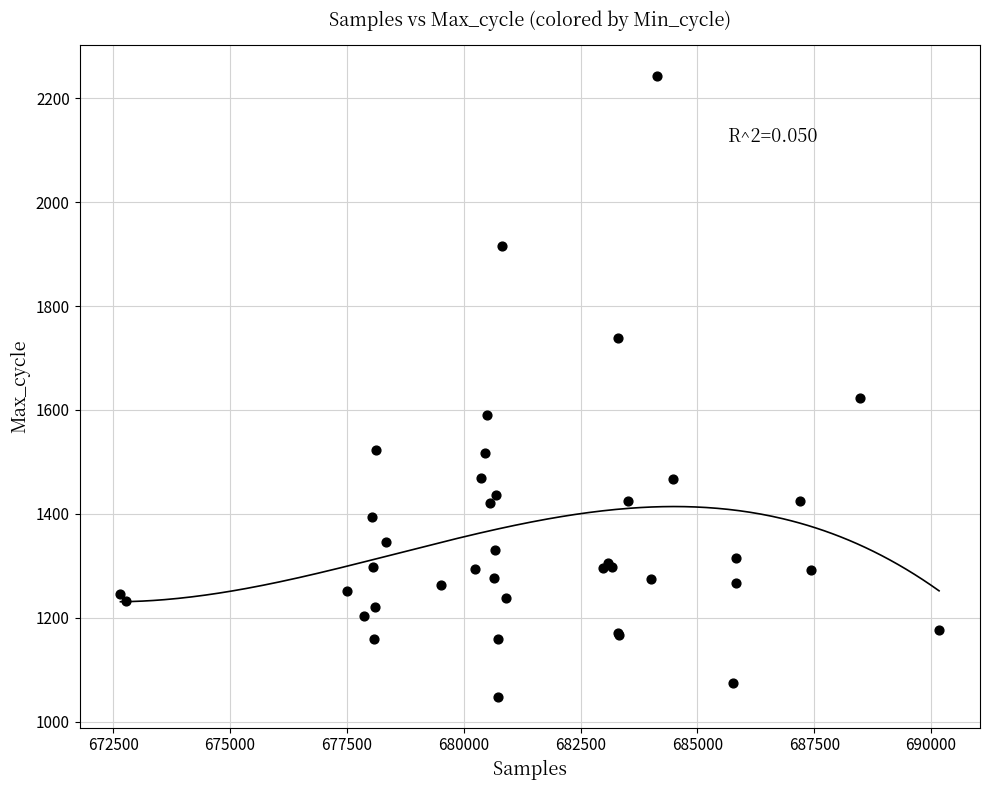

What Y value in the scatter plot is closest to 1645?

1623